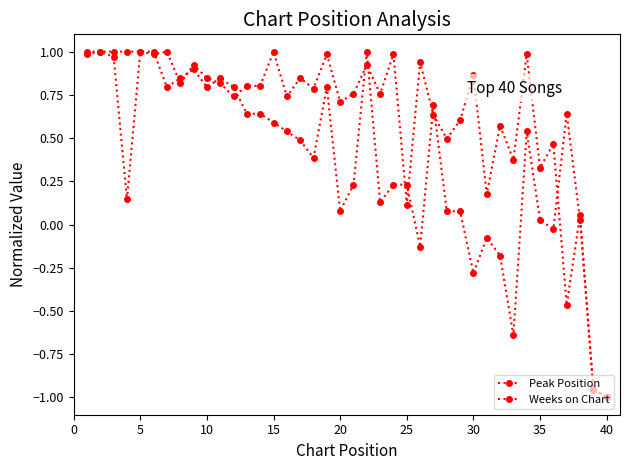

Count the number of data series in this chart.

2